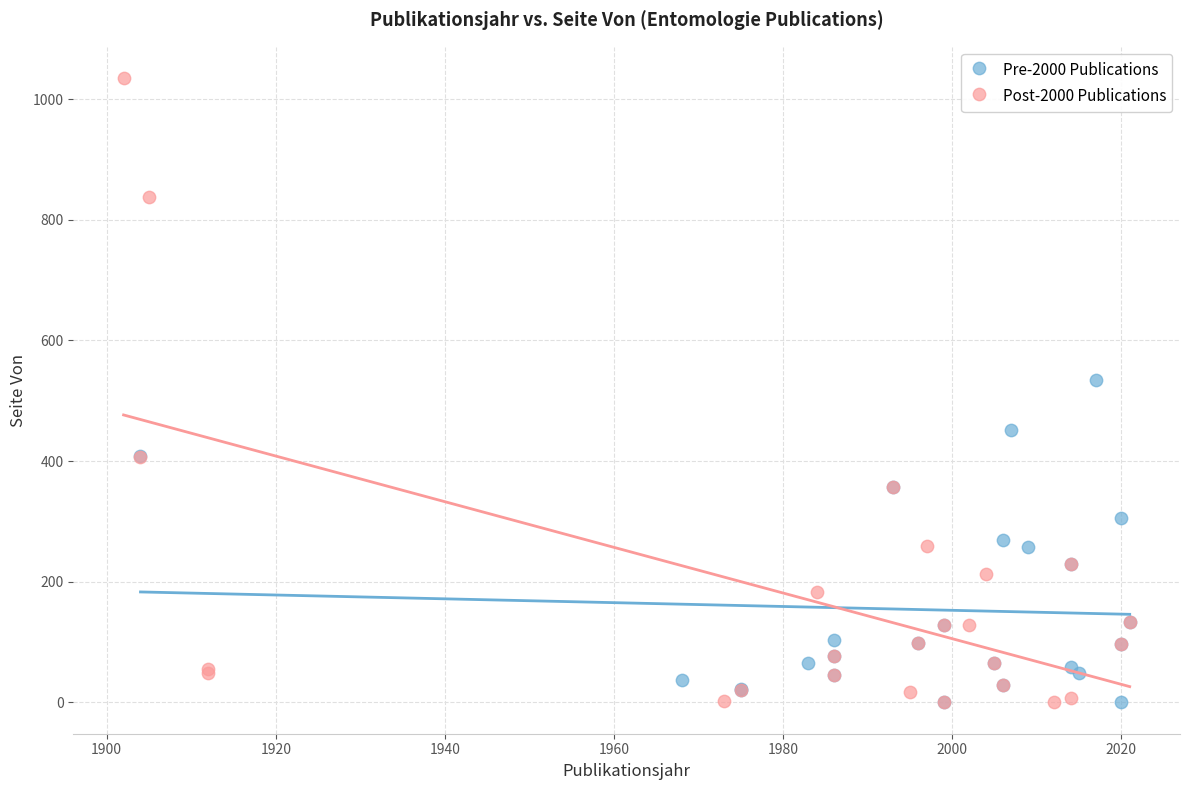

Which series reaches the maximum Y coordinate?

Post-2000 Publications